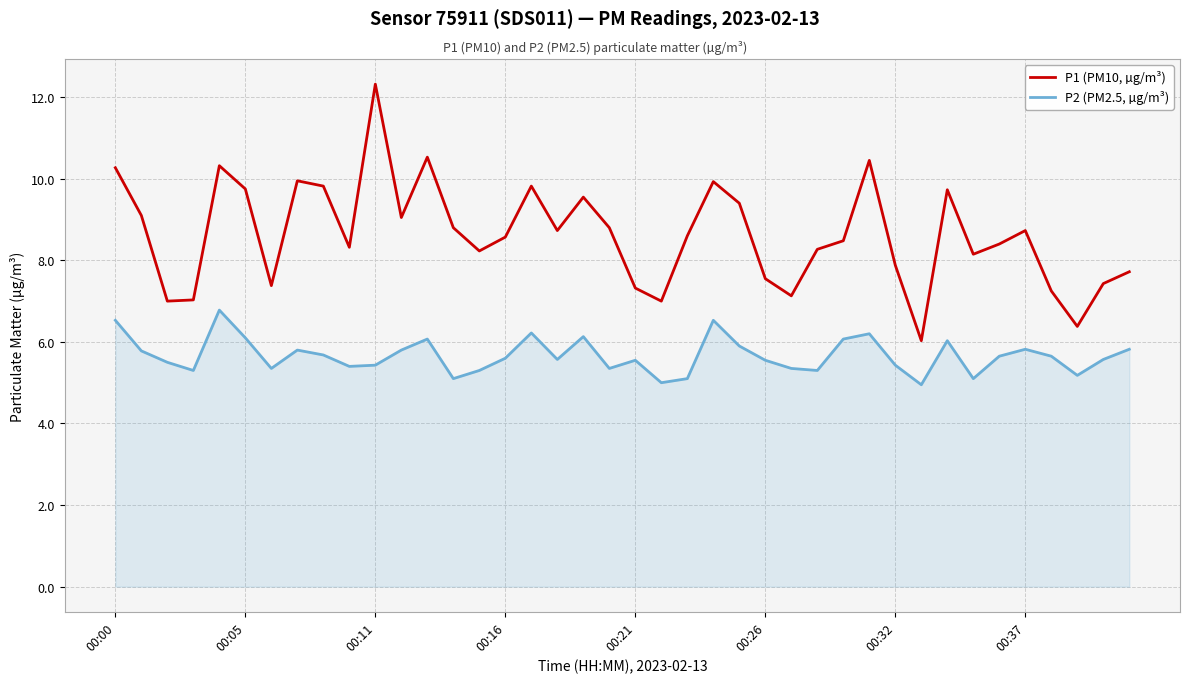

Rank the series by their maximum value, from highest to lowest.

P1 (PM10, µg/m³), P2 (PM2.5, µg/m³)